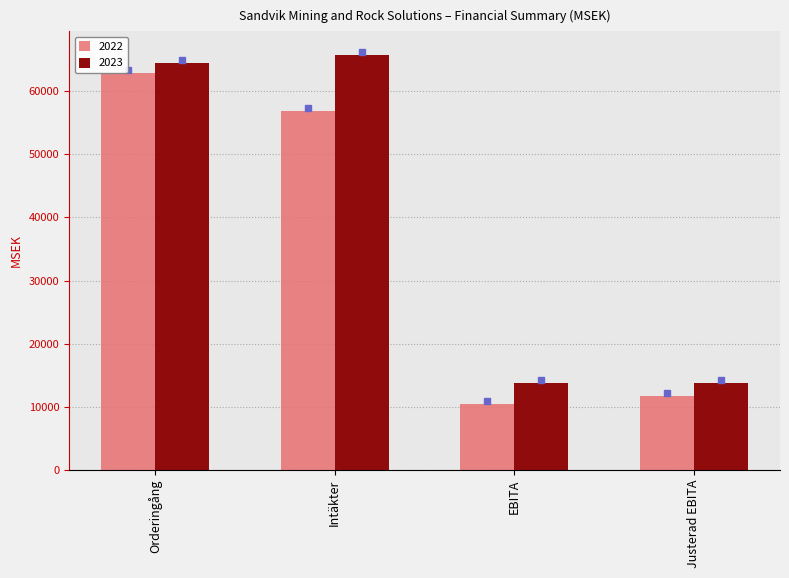

At which category is the sum across all series the highest?

Orderingång